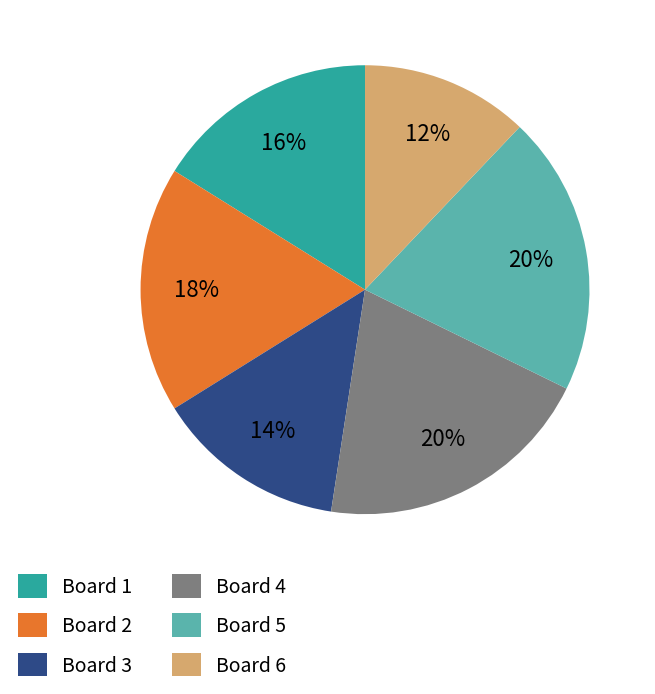

Combined, do Board 4 and Board 2 account for over 50%?

No